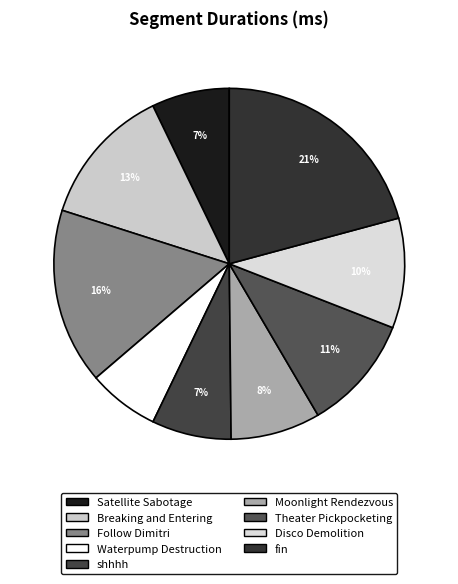

To the nearest percent, what portion does Disco Demolition represent?

10%